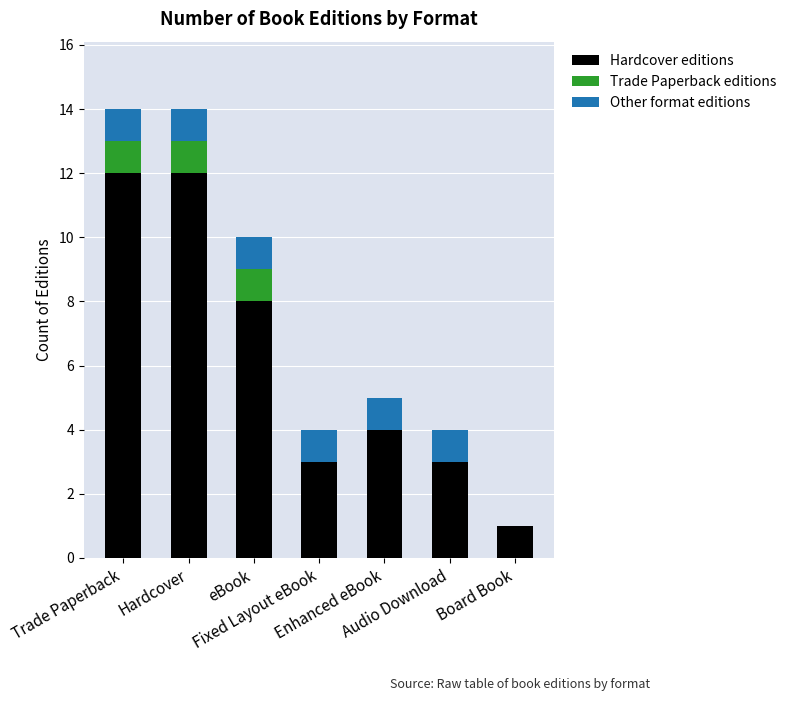

Rank the categories by Trade Paperback editions value from highest to lowest.

Trade Paperback, Hardcover, eBook, Fixed Layout eBook, Enhanced eBook, Audio Download, Board Book